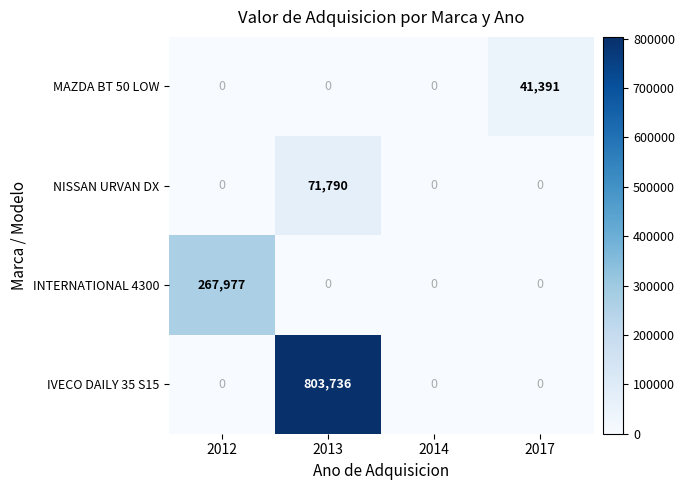

What is the average value of the IVECO DAILY 35 S15 series?

200934